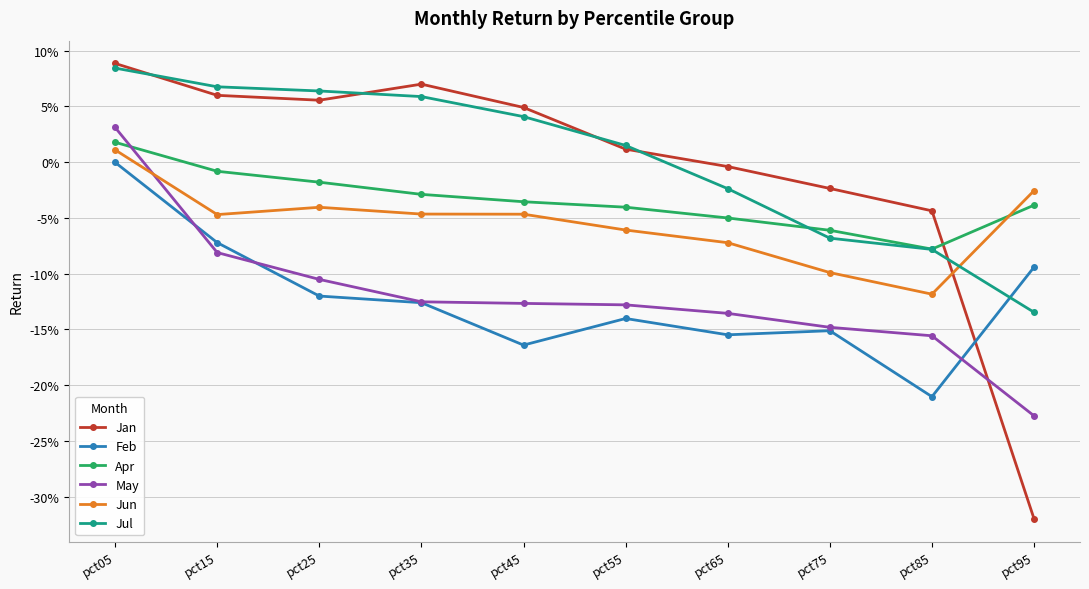

Reading left to right, transcribe all the data shown in this chart.

Jan: 0.1	0.1	0.1	0.1	0.0	0.0	-0.0	-0.0	-0.0	-0.3
Feb: -0.0	-0.1	-0.1	-0.1	-0.2	-0.1	-0.2	-0.2	-0.2	-0.1
Apr: 0.0	-0.0	-0.0	-0.0	-0.0	-0.0	-0.1	-0.1	-0.1	-0.0
May: 0.0	-0.1	-0.1	-0.1	-0.1	-0.1	-0.1	-0.1	-0.2	-0.2
Jun: 0.0	-0.0	-0.0	-0.0	-0.0	-0.1	-0.1	-0.1	-0.1	-0.0
Jul: 0.1	0.1	0.1	0.1	0.0	0.0	-0.0	-0.1	-0.1	-0.1